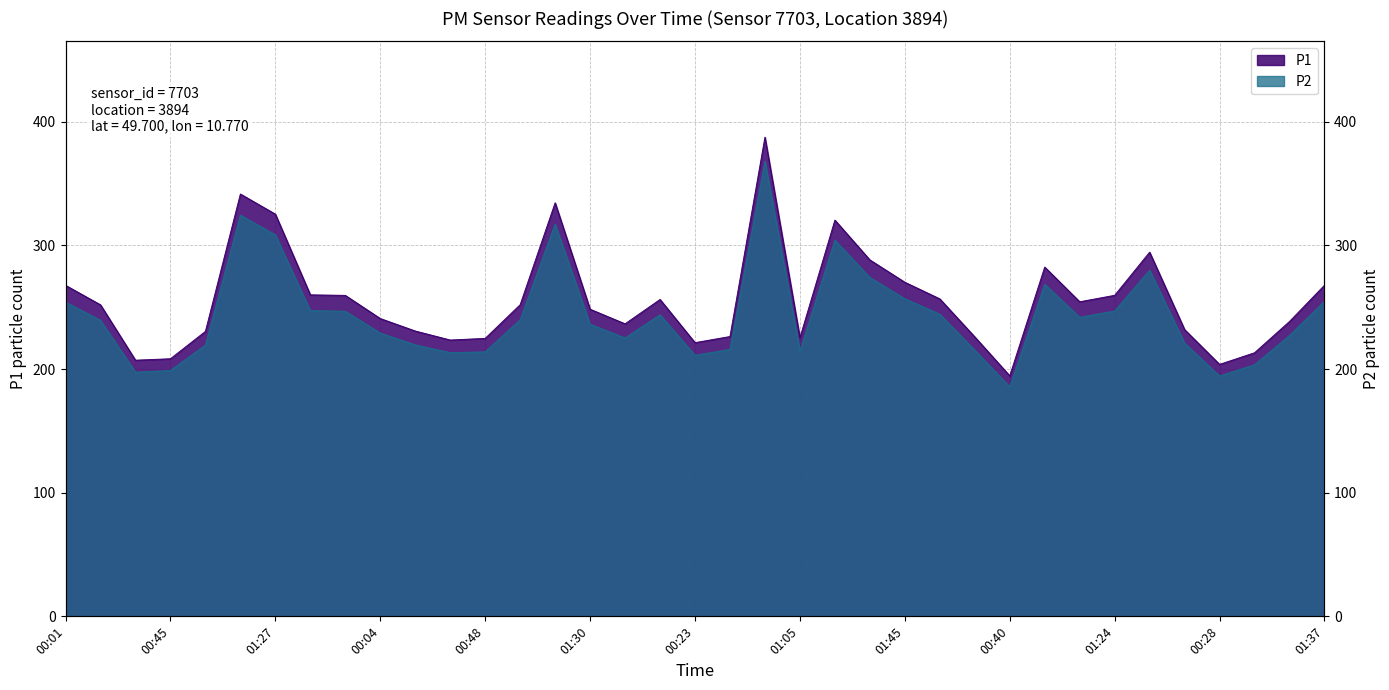

True or false: P1 and P2 cross at least once.

False